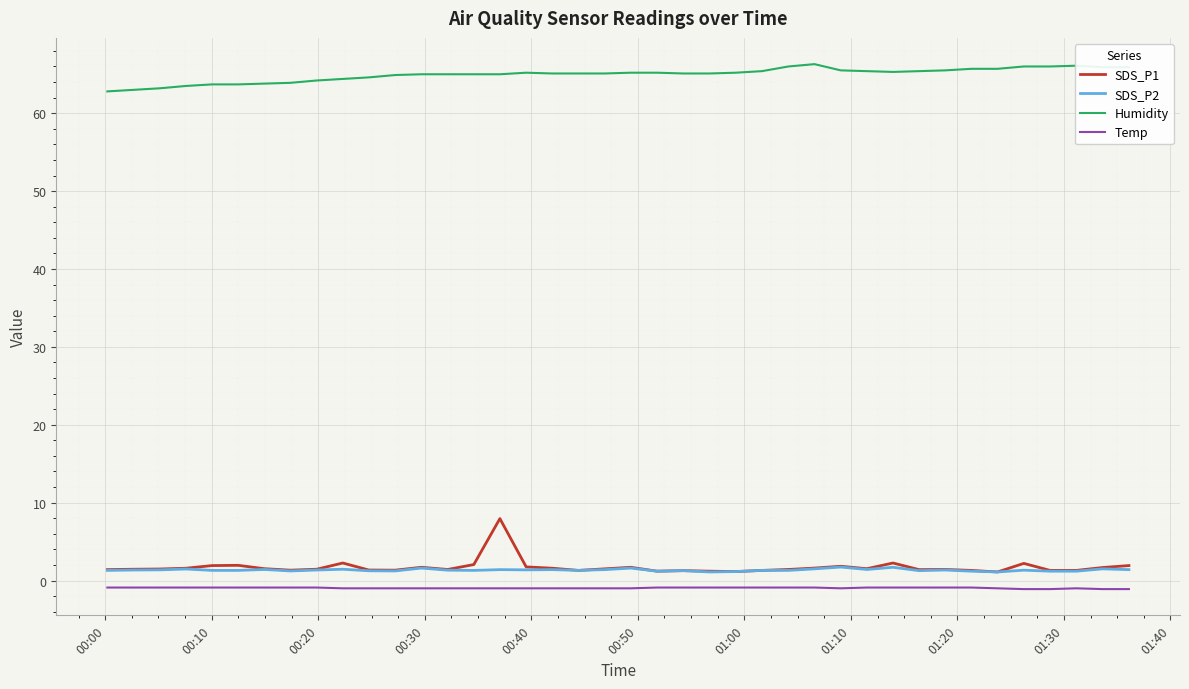

Which series has the largest total across all categories?

Humidity